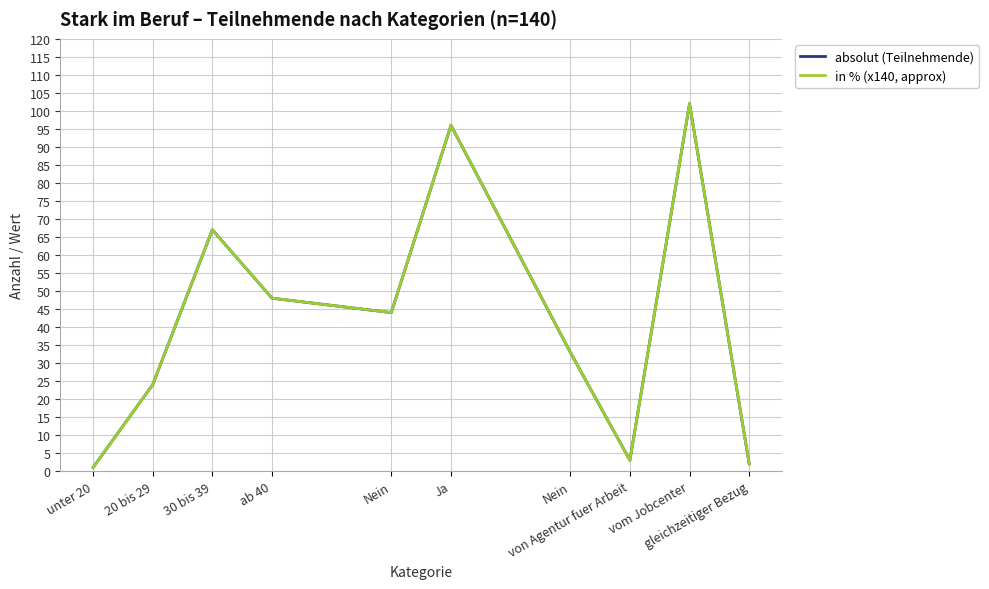

At which category is the sum across all series the highest?

vom Jobcenter